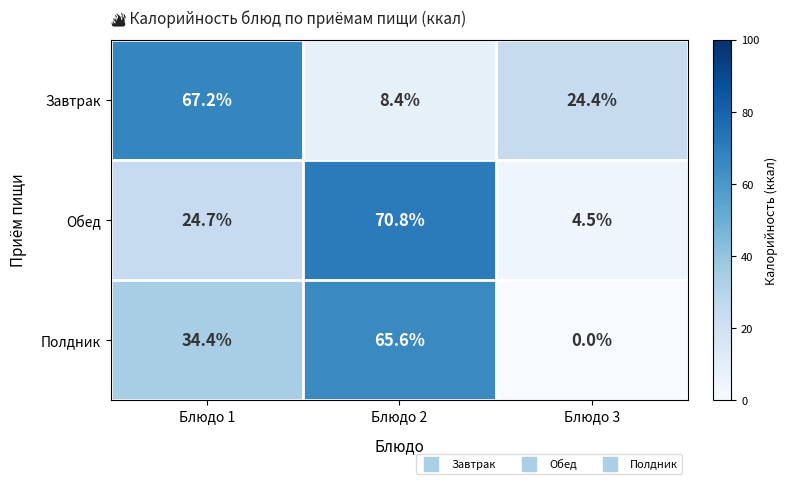

What is the difference between the Обед values at Блюдо 2 and Блюдо 1?

46.1